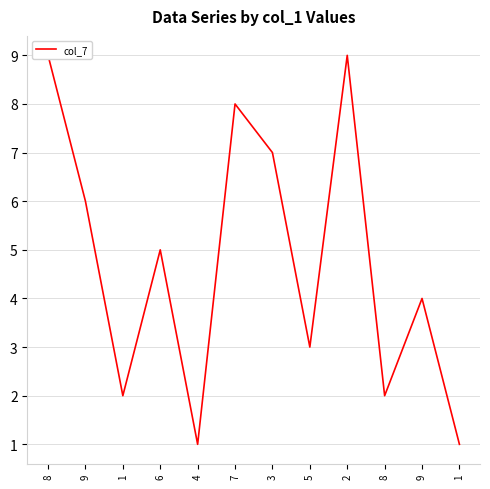

What is the greatest value displayed?

9